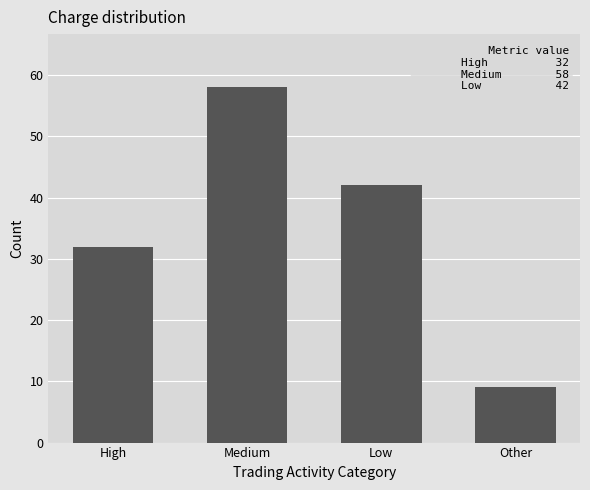

Reading left to right, what are all the values shown in this chart?

32	58	42	9